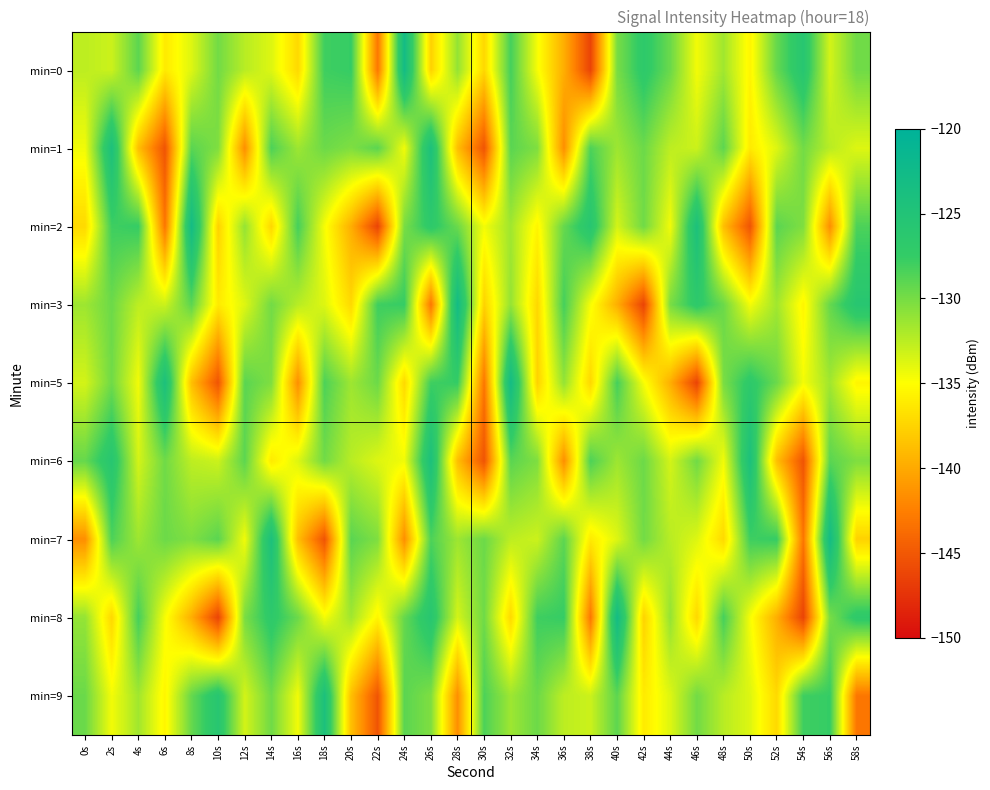

What is the difference between the highest and lowest values at 28s?

18.6